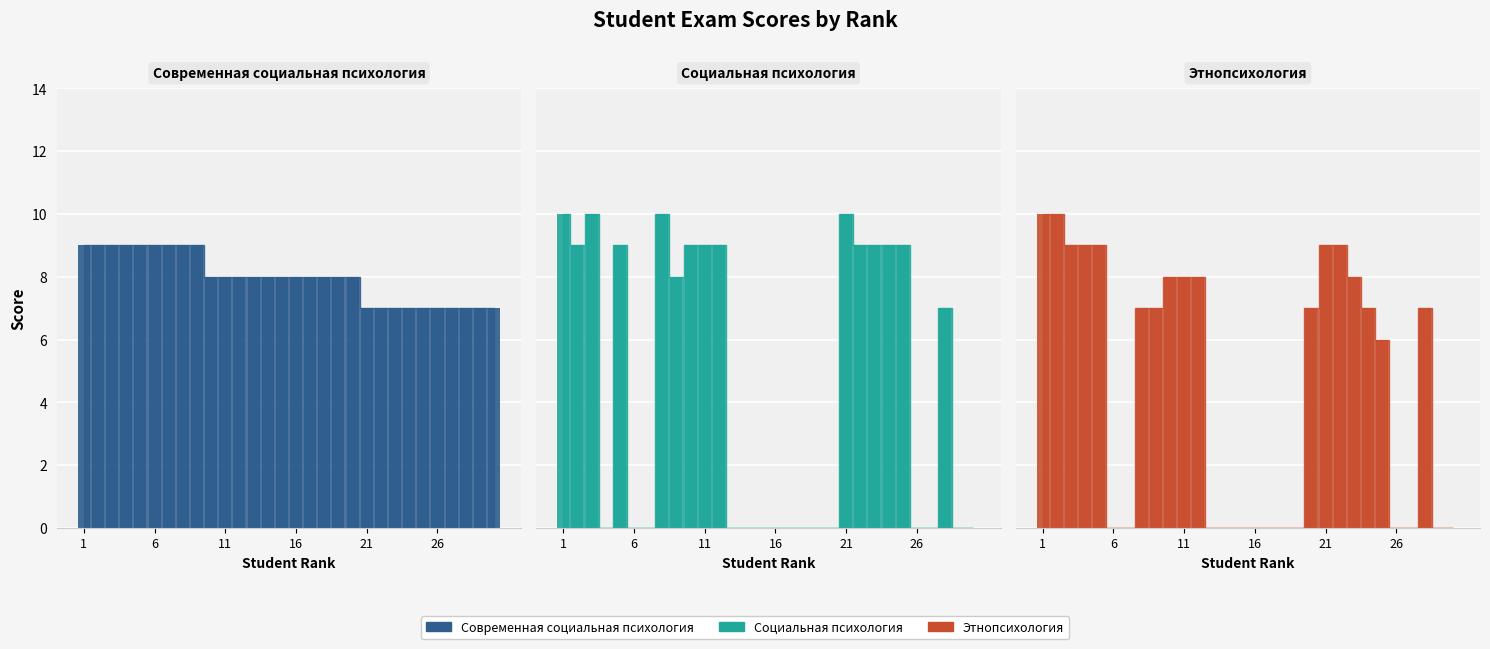

Reading left to right, extract all data points from this chart.

Современная социальная психология: 9	9	9	9	9	9	9	9	9	8	8	8	8	8	8	8	8	8	8	8	7	7	7	7	7	7	7	7	7	7
Социальная психология: 10	9	10	0	9	0	0	10	8	9	9	9	0	0	0	0	0	0	0	0	10	9	9	9	9	0	0	7	0	0
Этнопсихология: 10	10	9	9	9	0	0	7	7	8	8	8	0	0	0	0	0	0	0	7	9	9	8	7	6	0	0	7	0	0